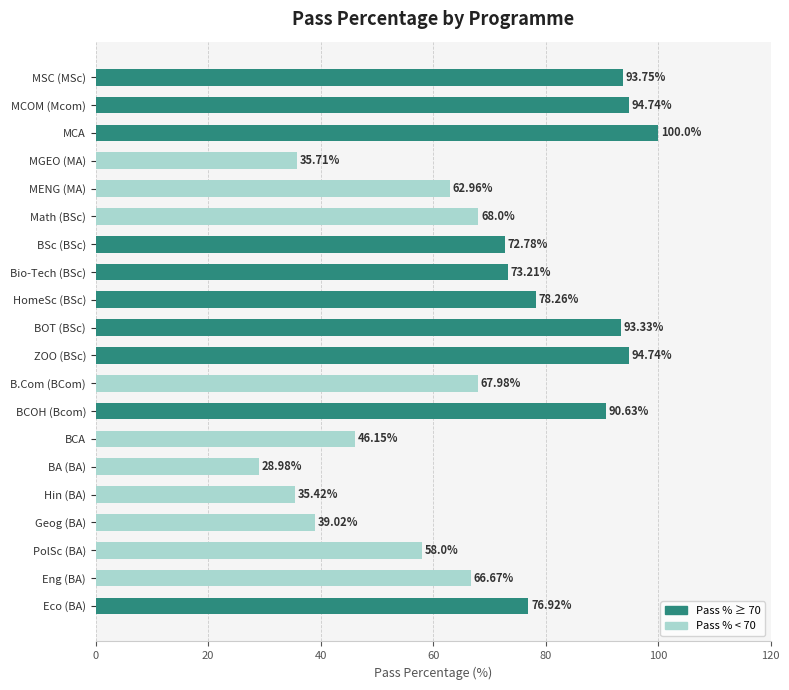

Which category has the lowest value across all series?

BA (BA)